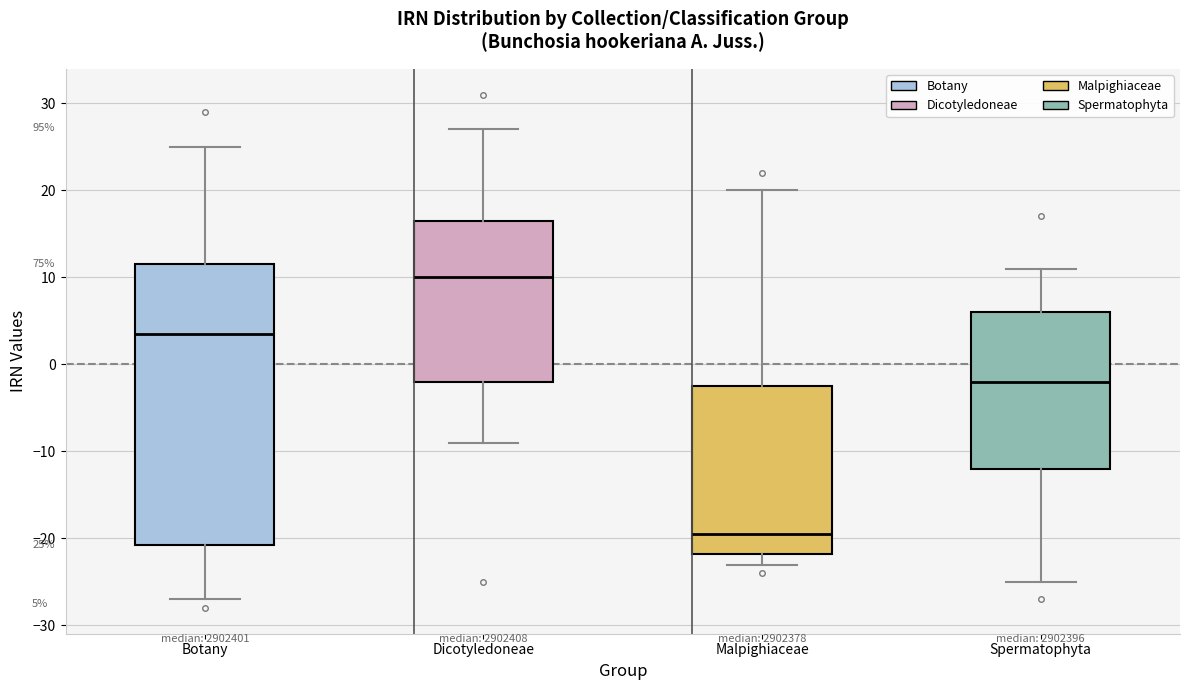

Which box has the lowest median line?

Malpighiaceae